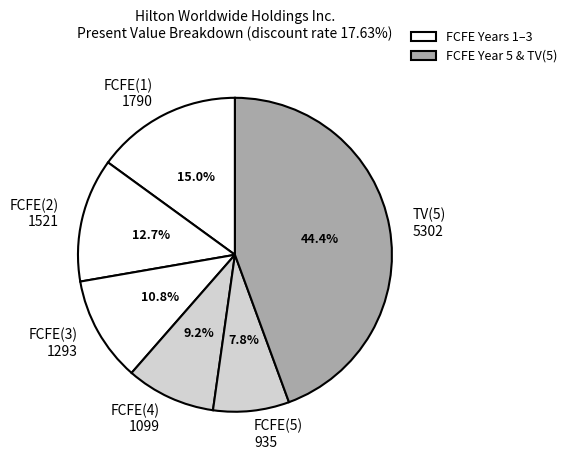

How many segments does this pie chart have?

6